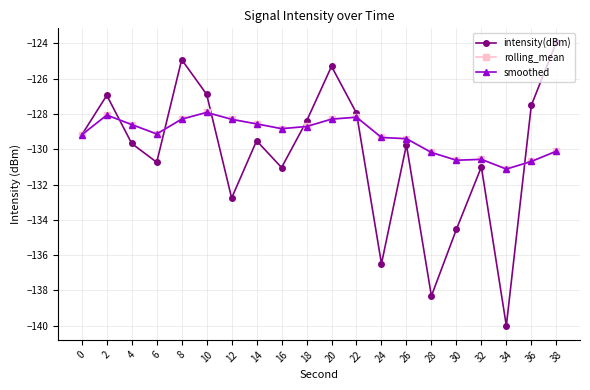

Read the rolling_mean value at 12.

-128.3